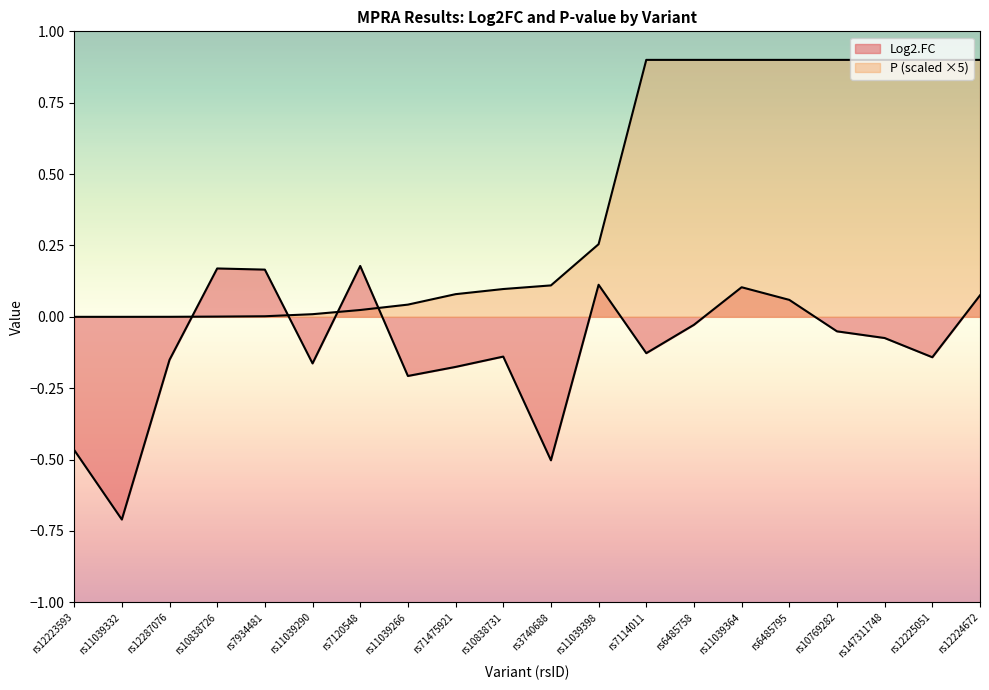

How many lines are shown in the chart?

2